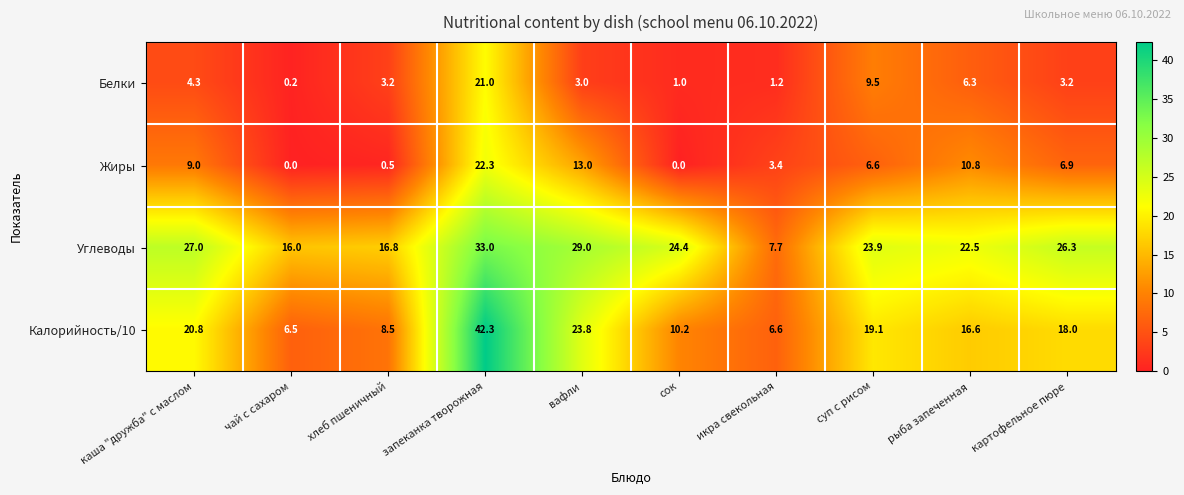

What is the total value across all series at запеканка творожная?

118.6